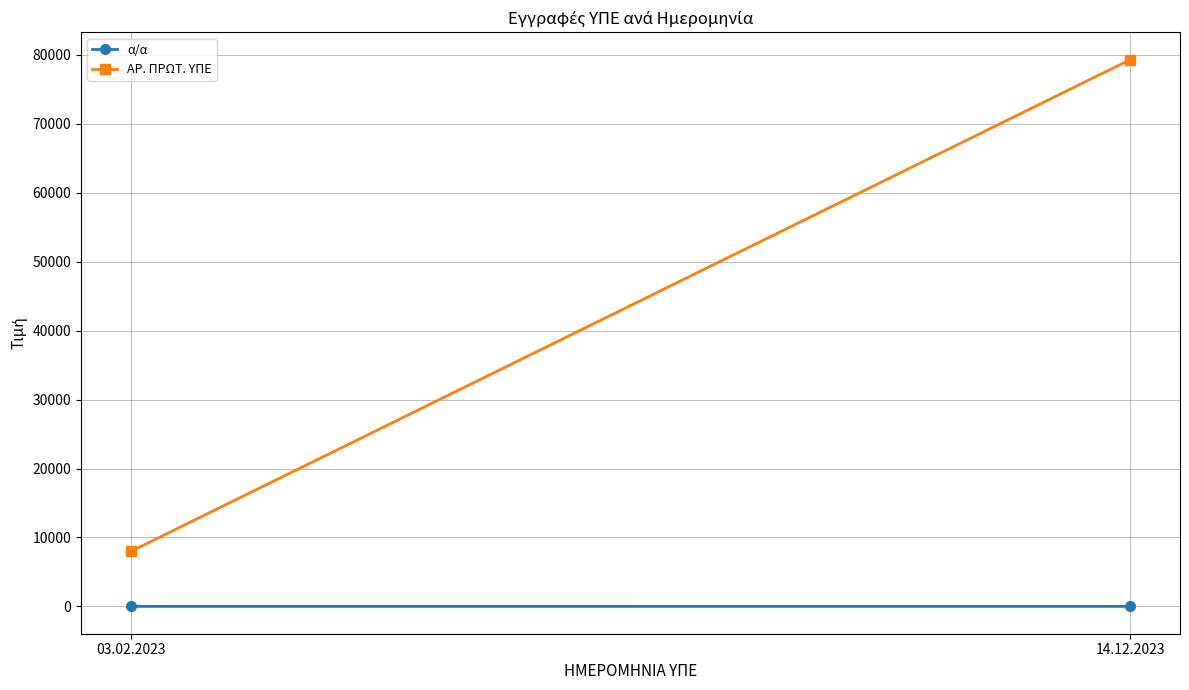

Which series changed the most between 03.02.2023 and 14.12.2023?

ΑΡ. ΠΡΩΤ. ΥΠΕ